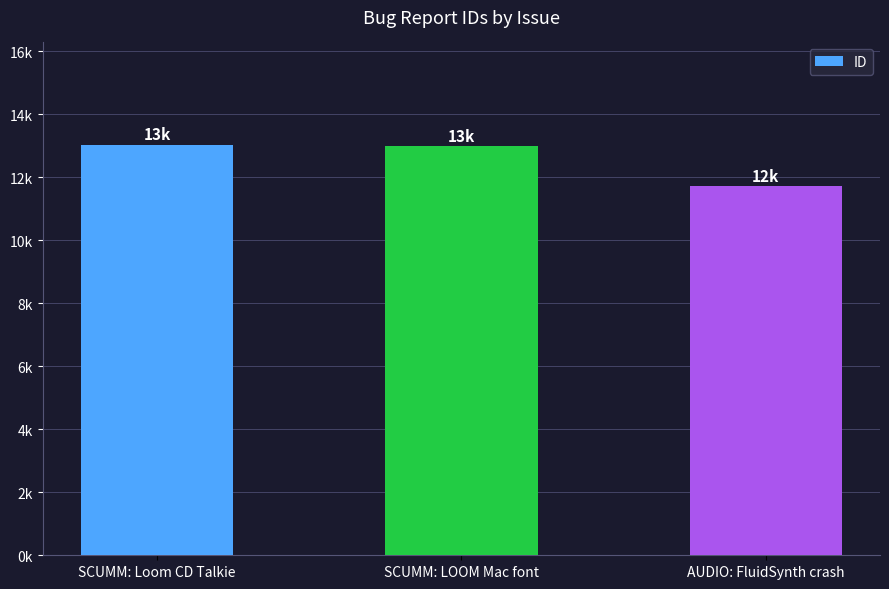

True or false: the data shows 7137 at SCUMM: Loom CD Talkie.

False